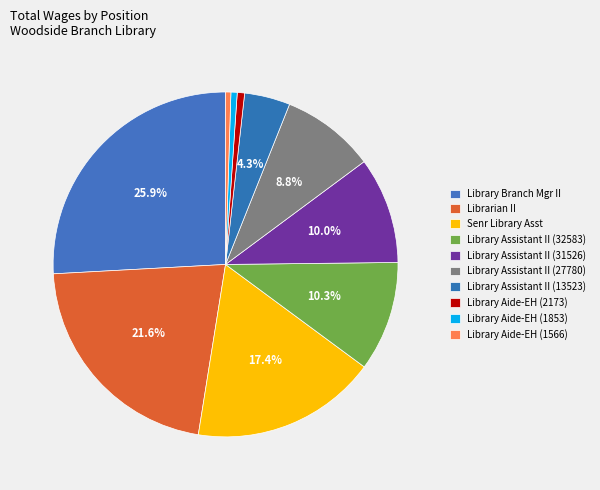

How much of the chart is everything except Library Aide-EH (1566)?

99.5%